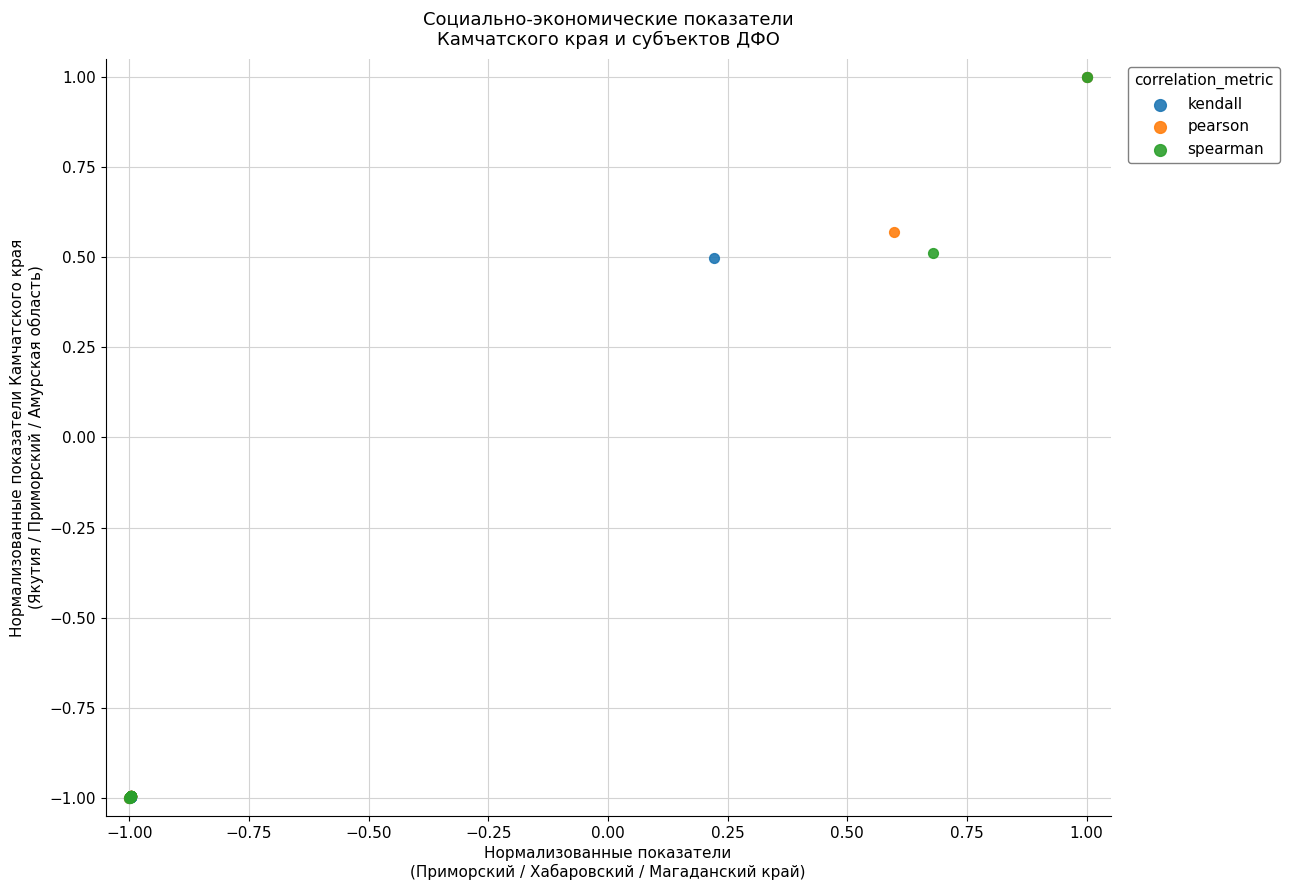

What are all the series names shown in the legend?

kendall, pearson, spearman